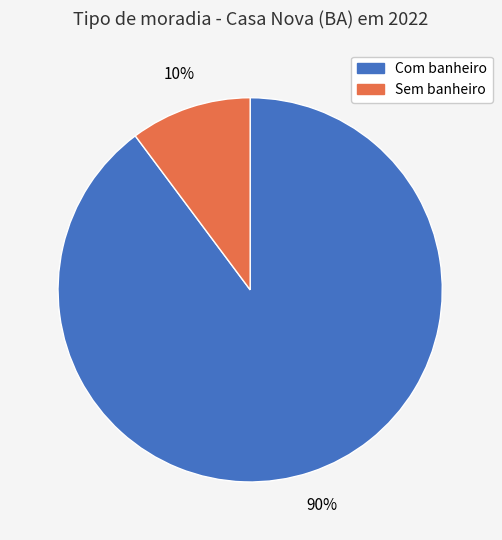

Between Sem banheiro and Com banheiro, which is larger?

Com banheiro